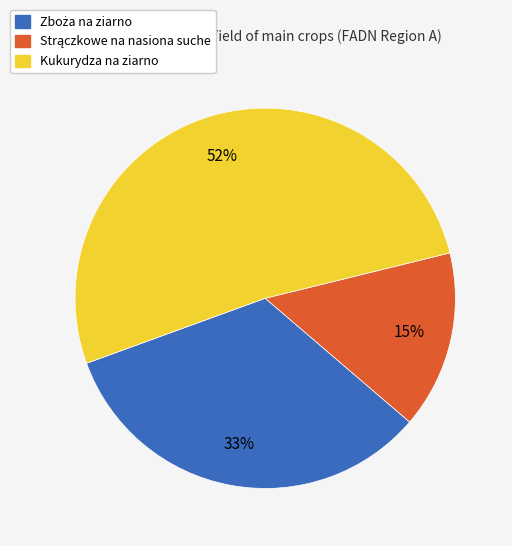

True or false: Kukurydza na ziarno accounts for 52% of the total.

True